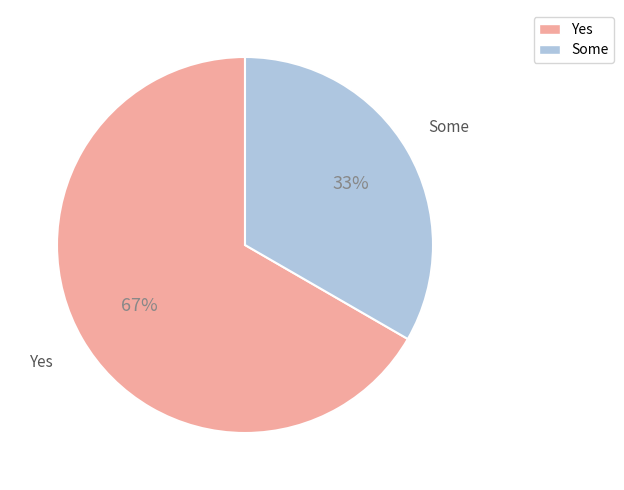

Count the number of slices in the pie.

2